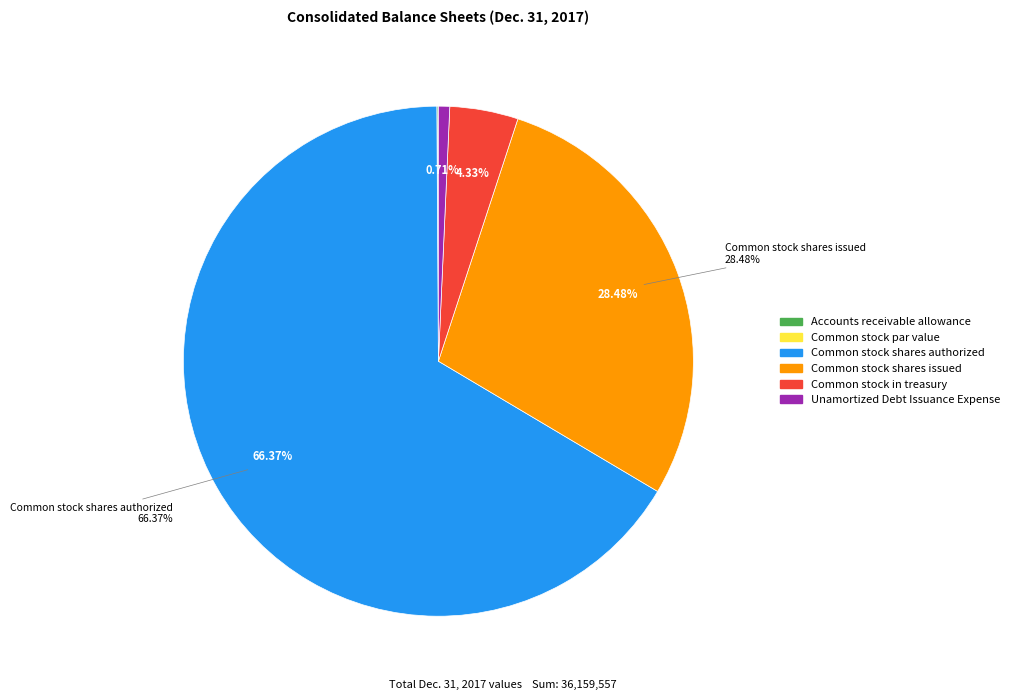

Is there any slice that represents more than half of the pie?

Yes